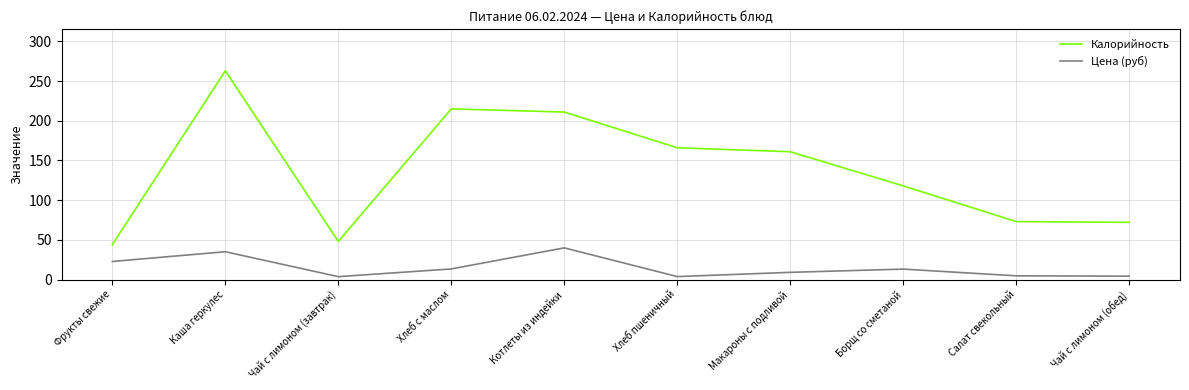

In Цена (руб), how many points are higher than both neighbors (excluding endpoints)?

3